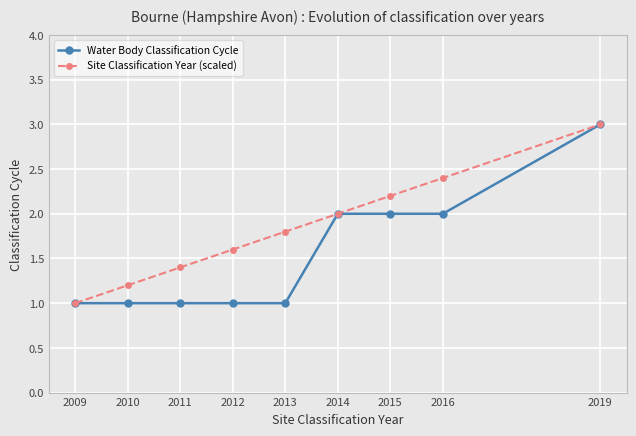

The Site Classification Year (scaled) series shows 0.8 at 2015. True or false?

False